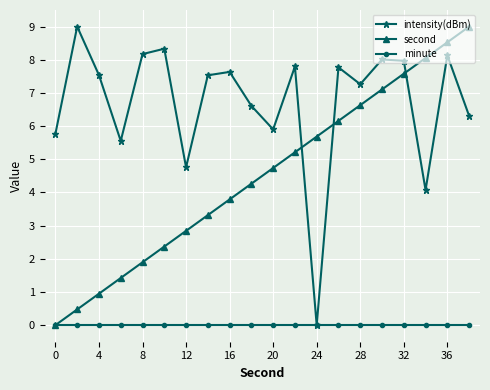

How many data points in second are above 4?

11